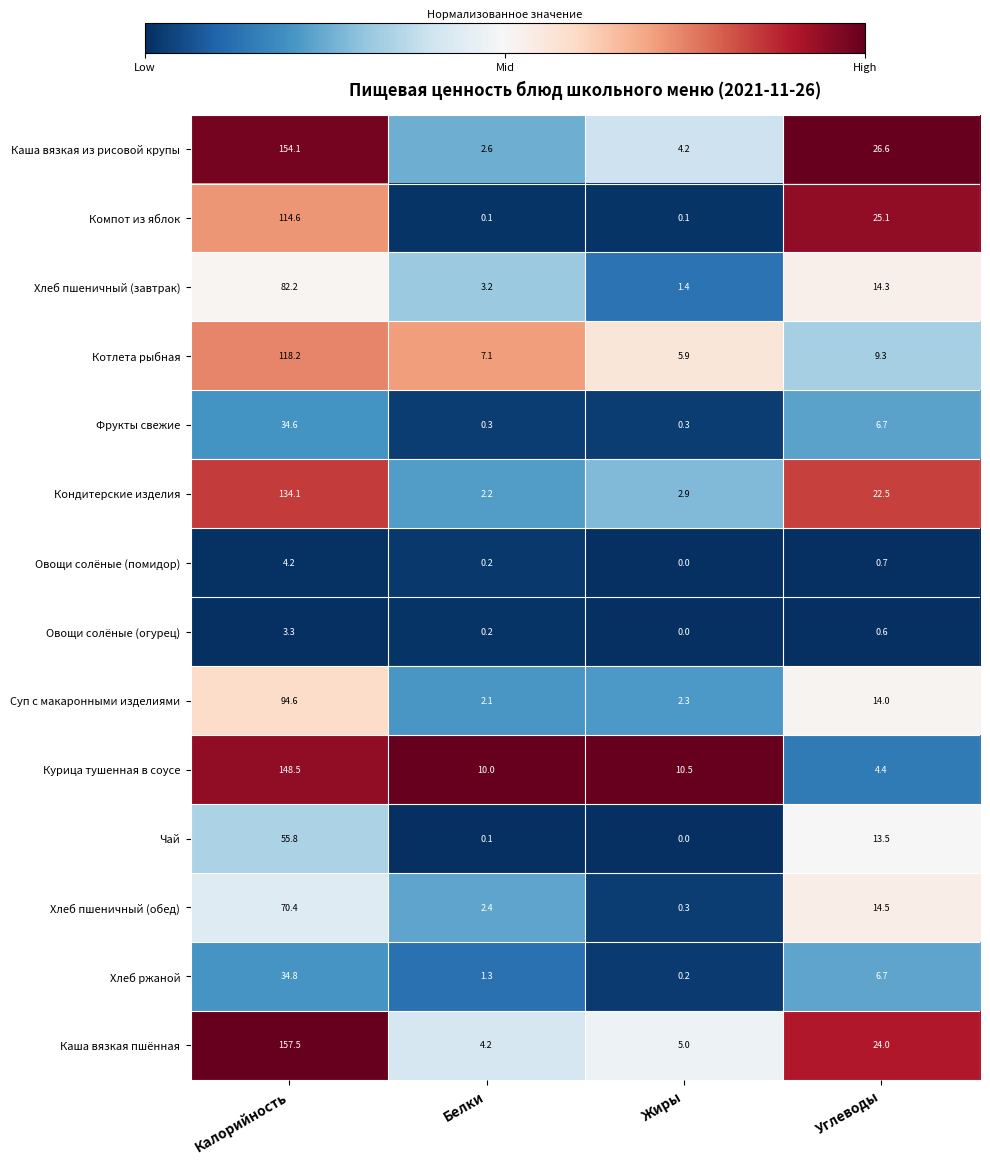

Which series changed the most between Калорийность and Углеводы?

Курица тушенная в соусе